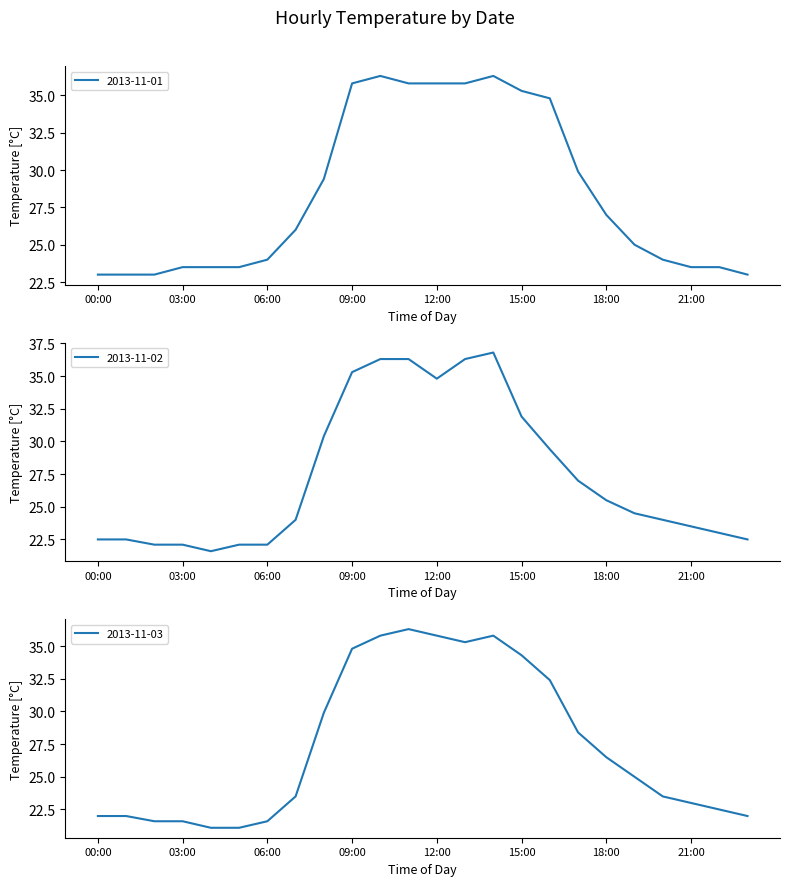

Reading left to right, extract all data points from this chart.

2013-11-01: 00:00=23.0	01:00=23.0	02:00=23.0	03:00=23.5	04:00=23.5	05:00=23.5	06:00=24.0	07:00=26.0	08:00=29.4	09:00=35.8	10:00=36.3	11:00=35.8	12:00=35.8	13:00=35.8	14:00=36.3	15:00=35.3	16:00=34.8	17:00=29.9	18:00=27.0	19:00=25.0	20:00=24.0	21:00=23.5	22:00=23.5	23:00=23.0
2013-11-02: 00:00=22.5	01:00=22.5	02:00=22.1	03:00=22.1	04:00=21.6	05:00=22.1	06:00=22.1	07:00=24.0	08:00=30.4	09:00=35.3	10:00=36.3	11:00=36.3	12:00=34.8	13:00=36.3	14:00=36.8	15:00=31.9	16:00=29.4	17:00=27.0	18:00=25.5	19:00=24.5	20:00=24.0	21:00=23.5	22:00=23.0	23:00=22.5
2013-11-03: 00:00=22.0	01:00=22.0	02:00=21.6	03:00=21.6	04:00=21.1	05:00=21.1	06:00=21.6	07:00=23.5	08:00=29.9	09:00=34.8	10:00=35.8	11:00=36.3	12:00=35.8	13:00=35.3	14:00=35.8	15:00=34.3	16:00=32.4	17:00=28.4	18:00=26.5	19:00=25.0	20:00=23.5	21:00=23.0	22:00=22.5	23:00=22.0